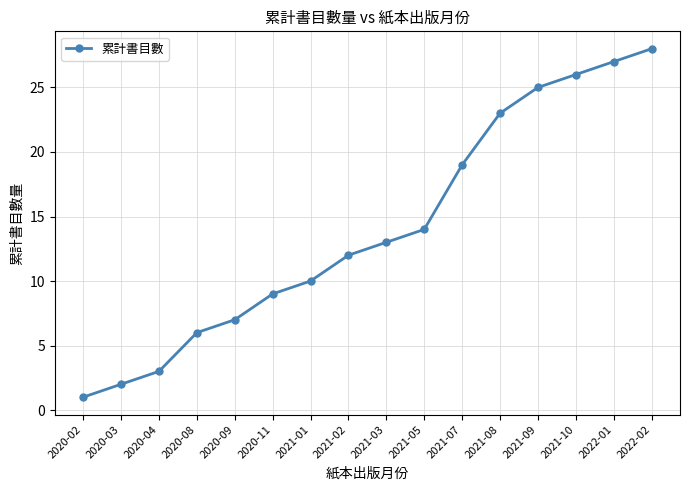

What is the label of the 14th point from the left?

2021-10